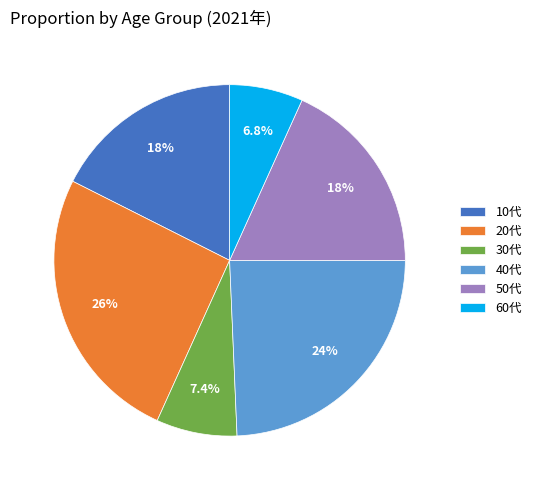

How many segments does this pie chart have?

6